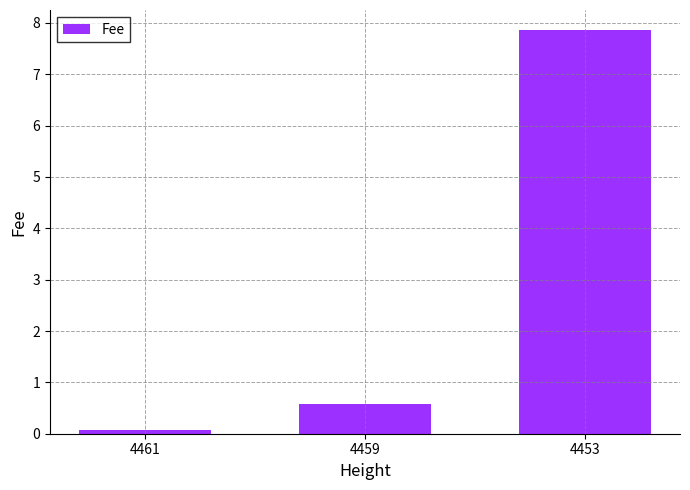

List the labels in order of value, largest first.

4453, 4459, 4461